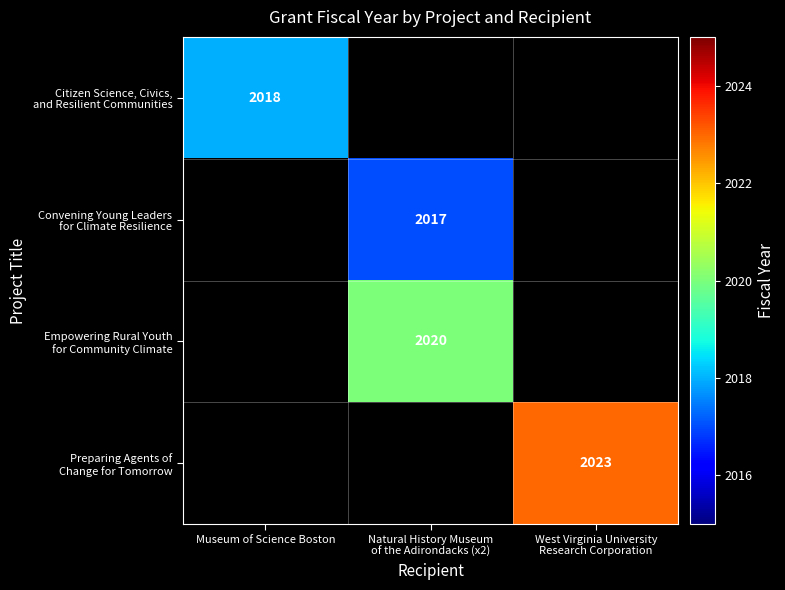

What is the maximum value for Citizen Science, Civics, and Resilient Communities?

2018.0